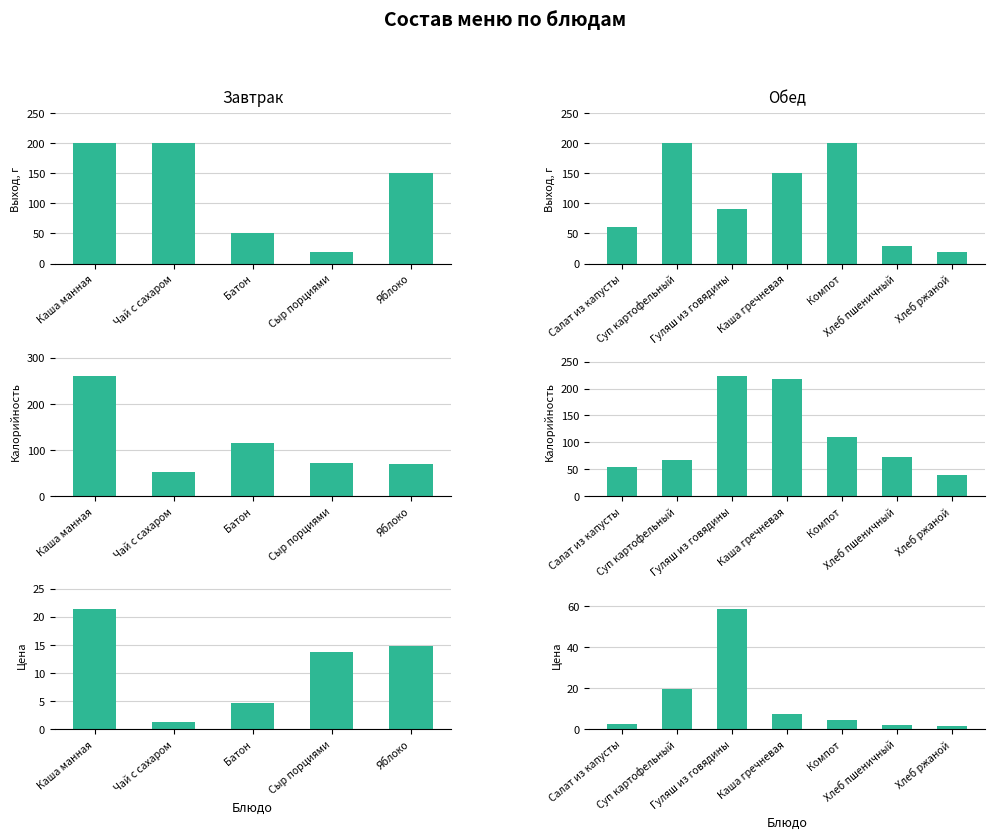

How many groups of bars are there?

7